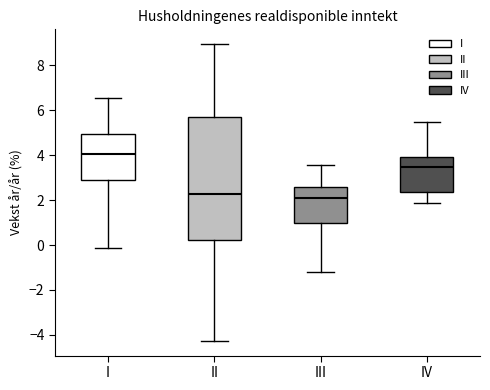

Reading left to right, read every box against the y-axis: the position of its median line, the range the box covers, and the ends of its whiskers. The values are not printed on the chart, so give them approximately, as read against the axis.

I: median 4.0, box 2.8 to 5.0, whiskers -0.2 to 6.6
II: median 2.2, box 0.2 to 5.6, whiskers -4.2 to 9.0
III: median 2.0, box 1.0 to 2.6, whiskers -1.2 to 3.6
IV: median 3.4, box 2.4 to 4.0, whiskers 1.8 to 5.4